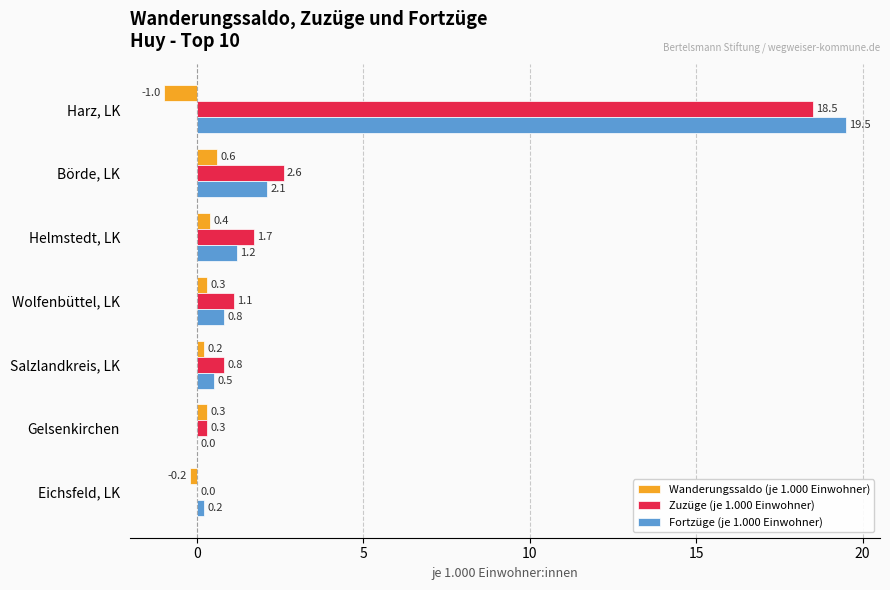

What is the sum of the Zuzüge (je 1.000 Einwohner) values at Helmstedt, LK and Gelsenkirchen?

2.0